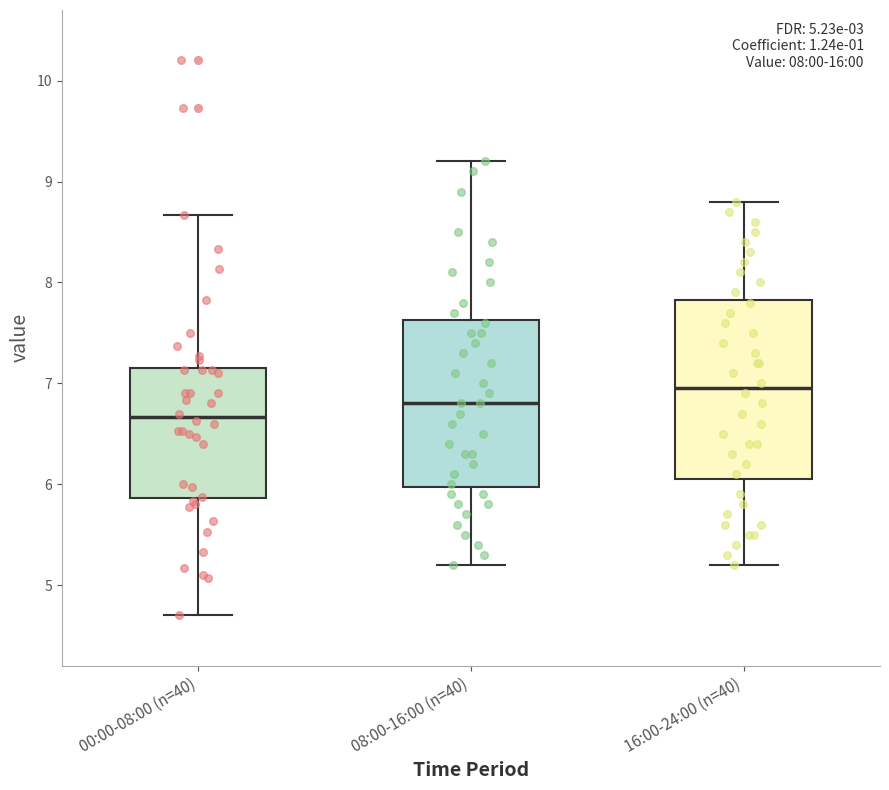

Which box is the tallest, from its lower edge to its upper edge?

16:00-24:00 (n=40)